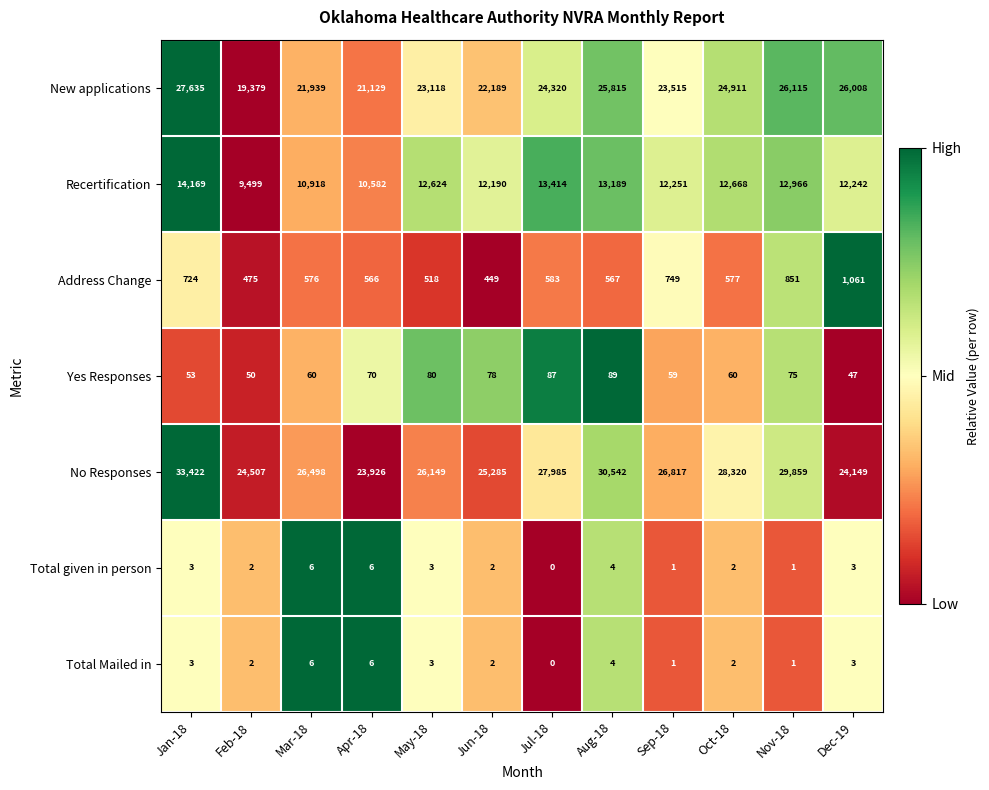

What is the difference between the maximum and second lowest values in the Yes Responses series?

39